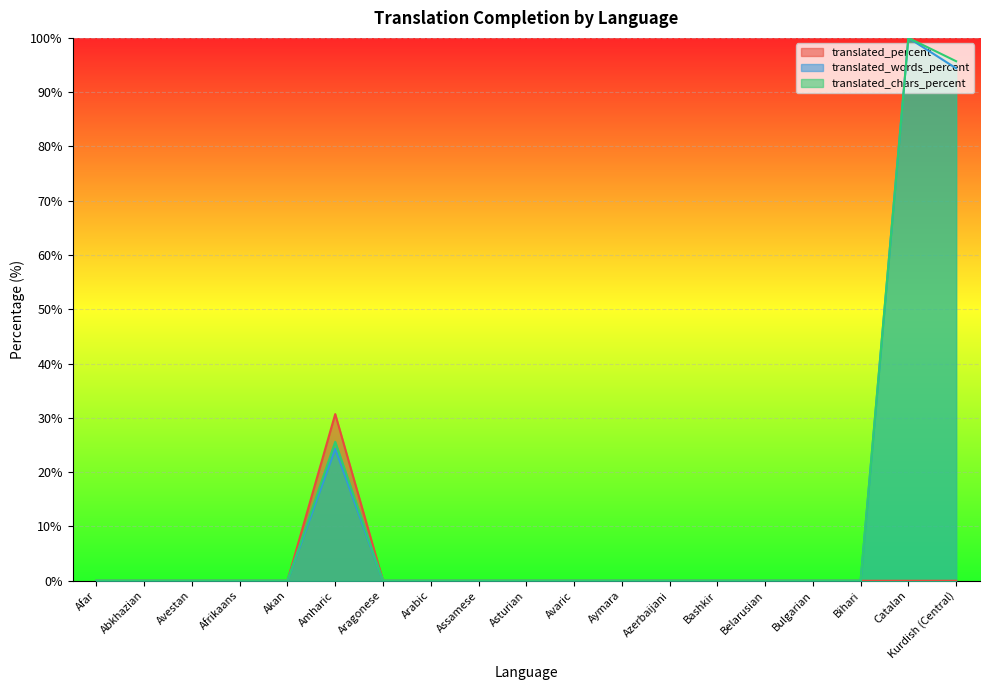

In translated_words_percent, how many points are higher than both neighbors (excluding endpoints)?

2